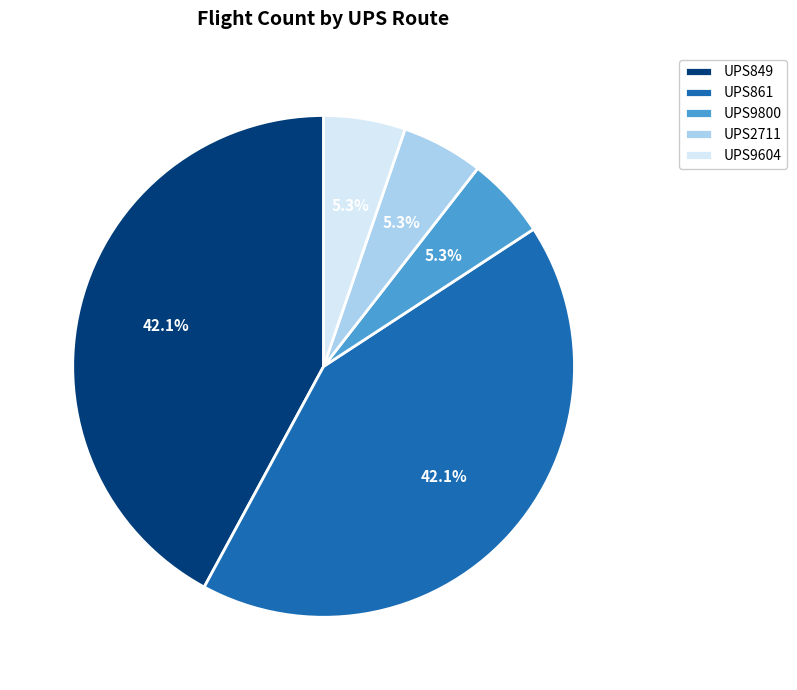

What percentage do UPS2711 and UPS861 together represent?

47.4%